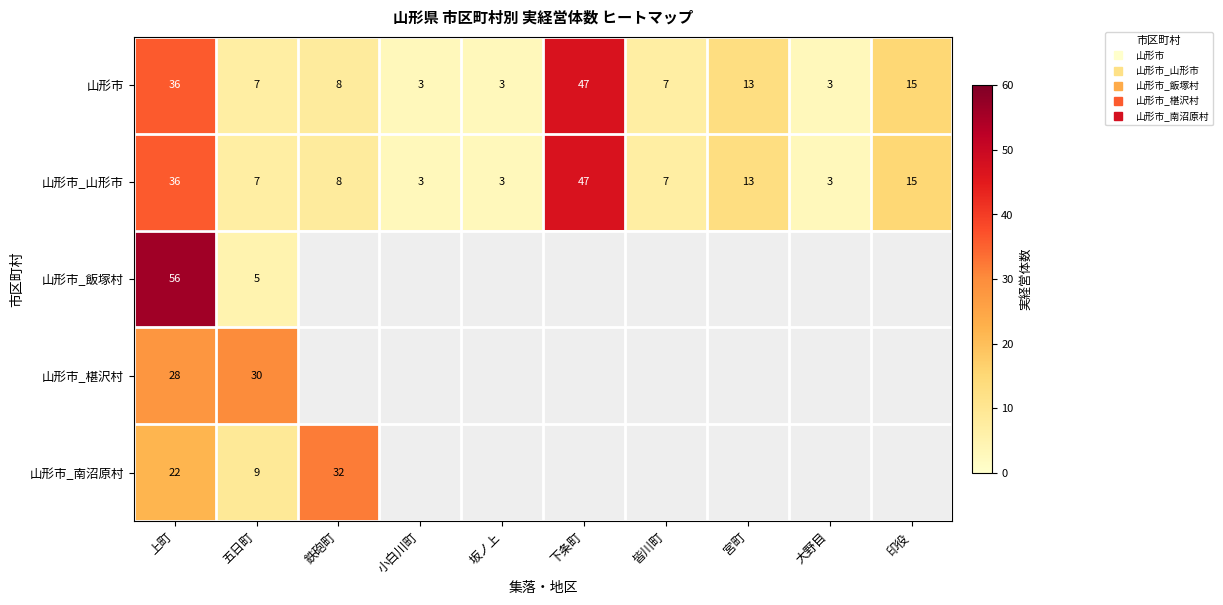

Which category has the highest value in the 山形市_南沼原村 series?

鉄砲町